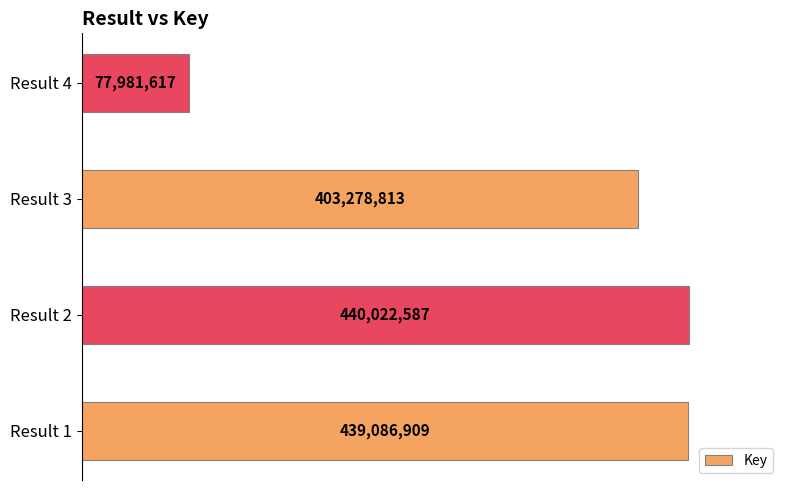

What is the minimum value shown in the chart?

77981617